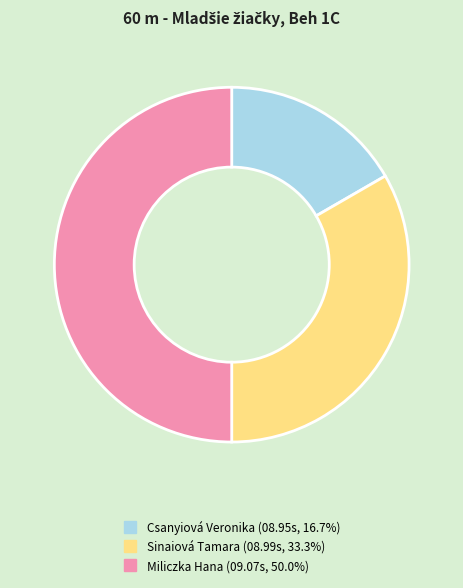

What is the ratio of the value at Csanyiová Veronika to the value at Sinaiová Tamara?

0.5